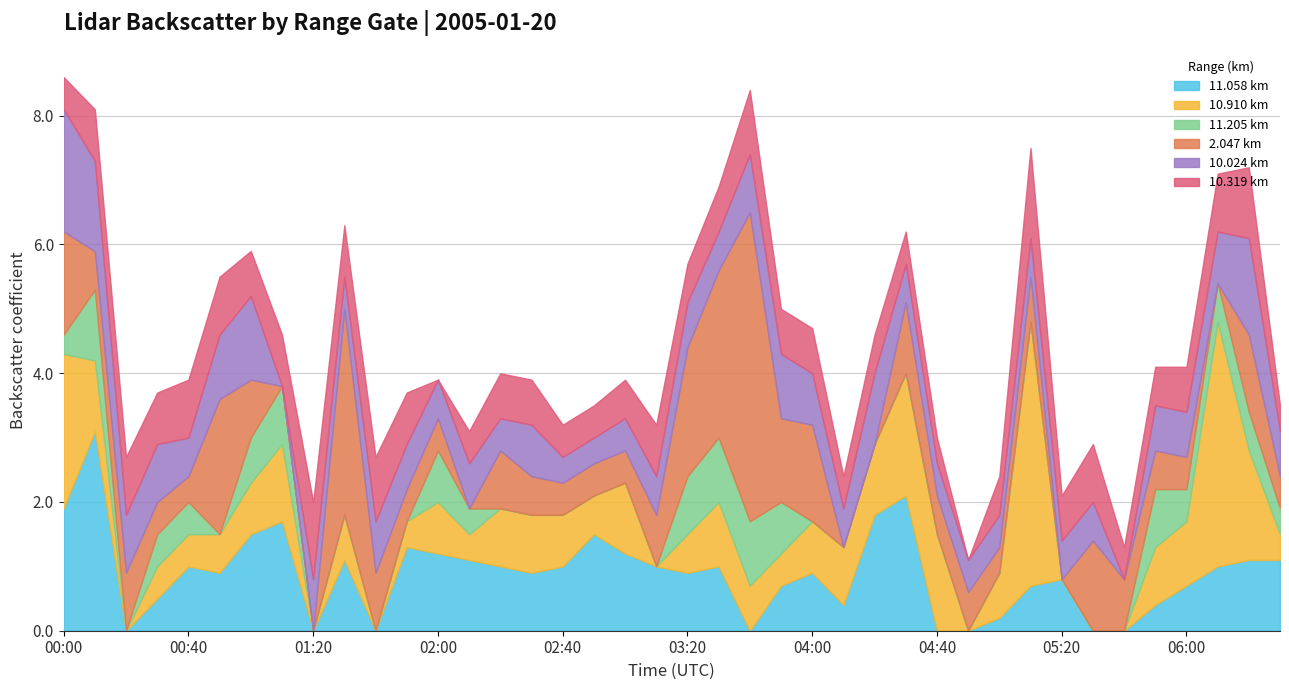

Is the value of 10.910 at 04:10 greater than the value of 2.047 at 06:30?

Yes